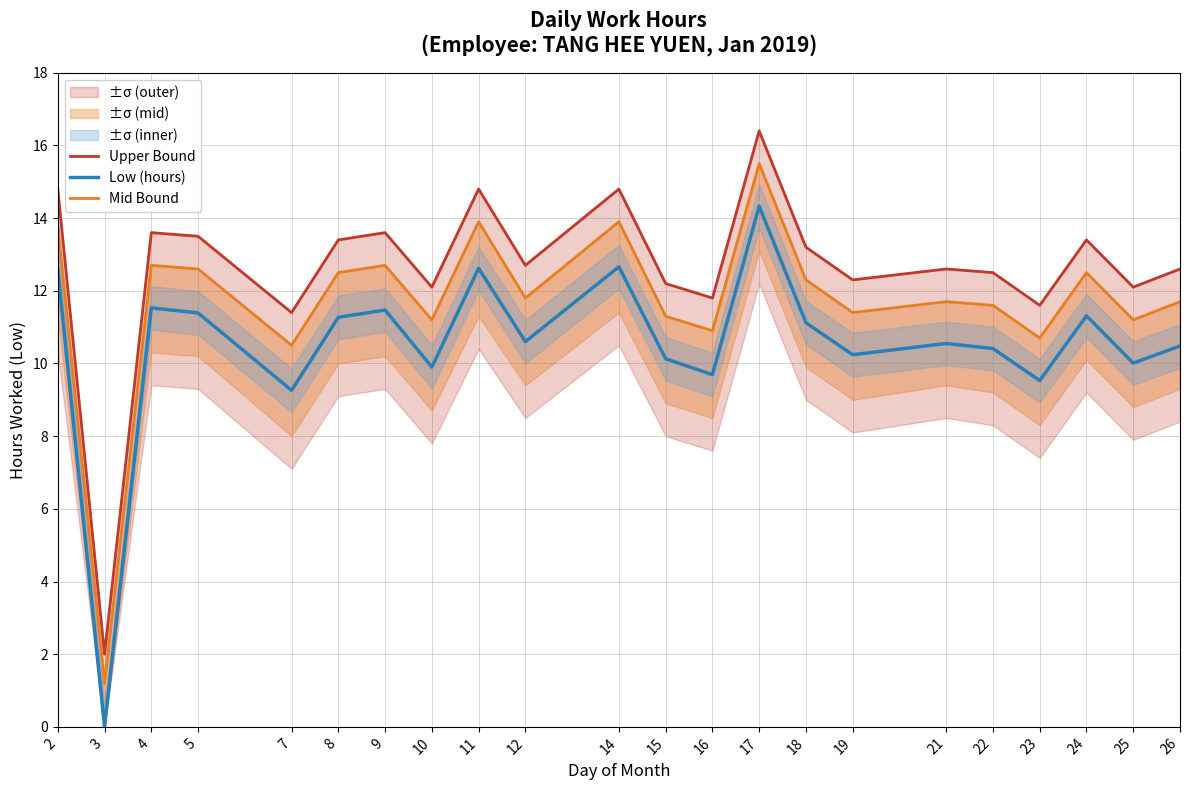

At how many categories does at least one series exceed 1?

22